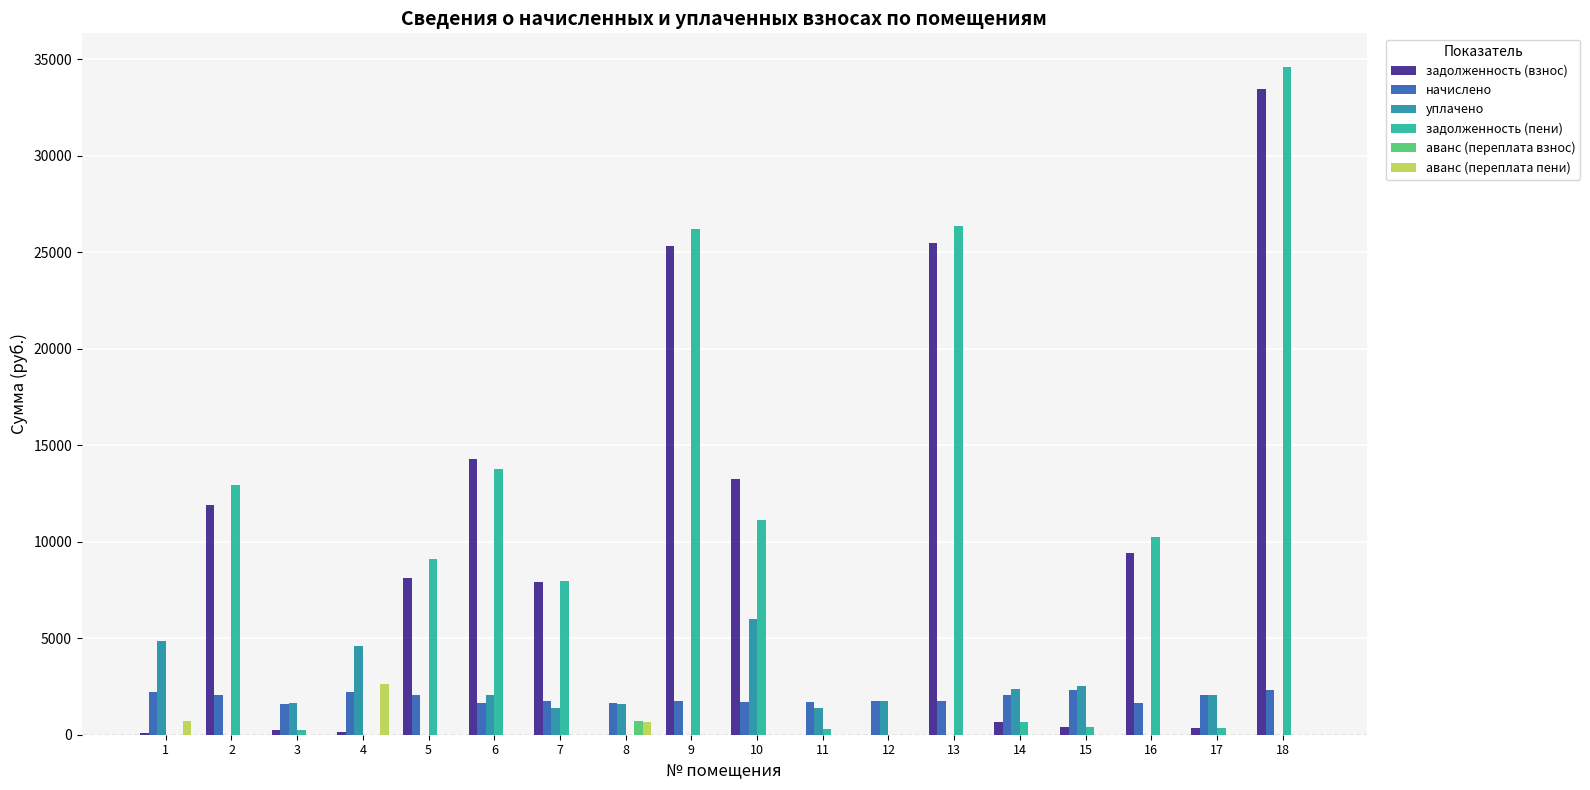

Is the value of уплачено at 11 greater than the value of задолженность (пени) at 5?

No